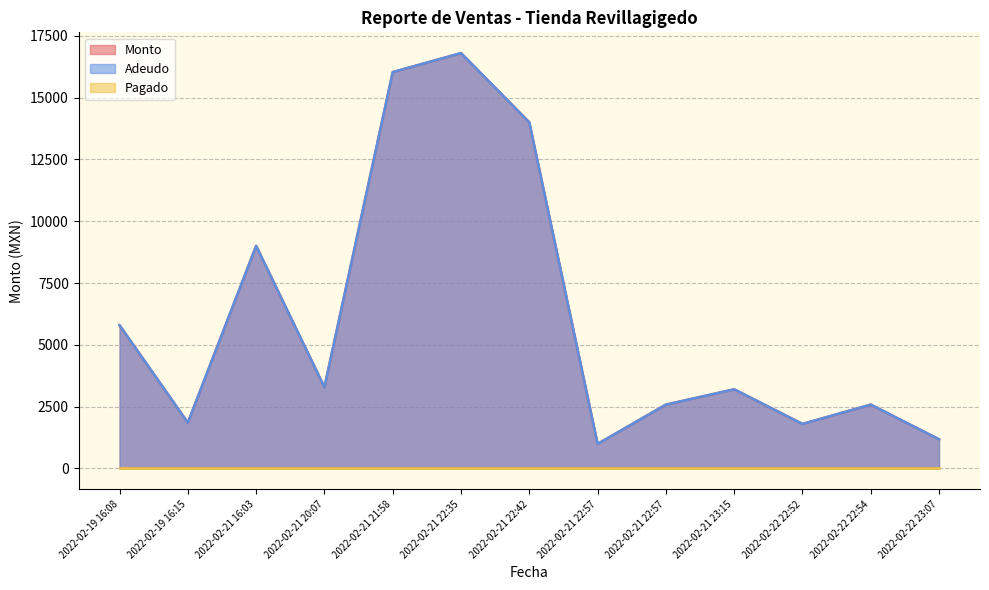

True or false: Adeudo and Monto cross at least once.

False